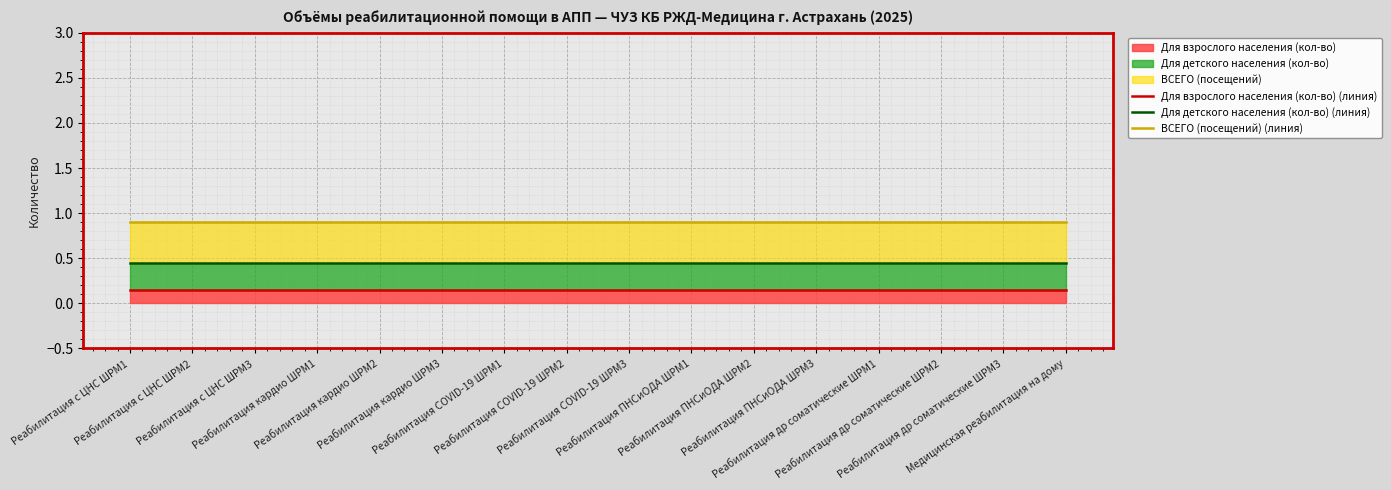

What is the sum of the Для детского населения (кол-во) (линия) values at Реабилитация с ЦНС ШРМ3 and Медицинская реабилитация на дому?

0.9